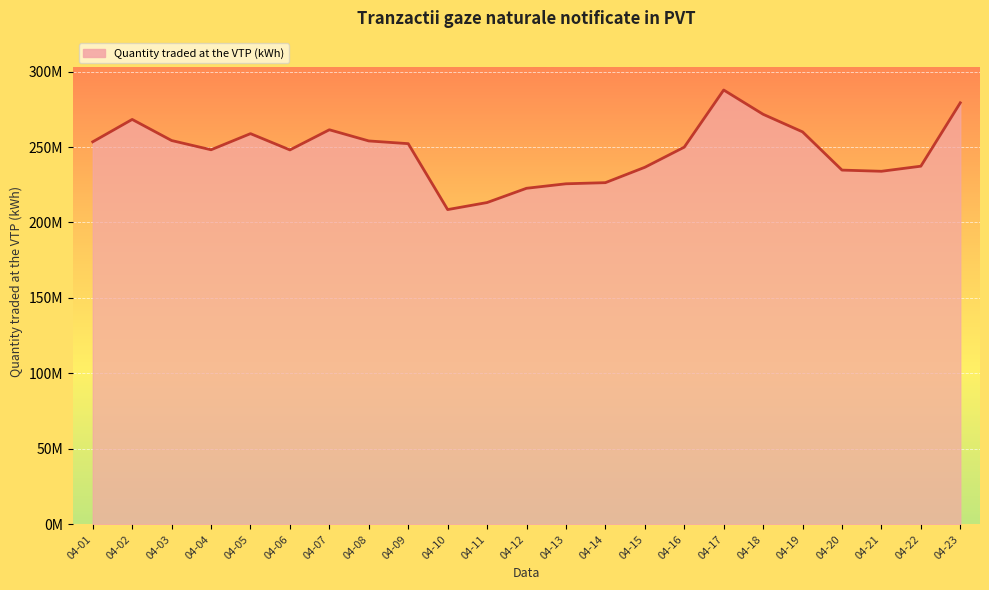

What is the greatest value displayed?

287785581.7